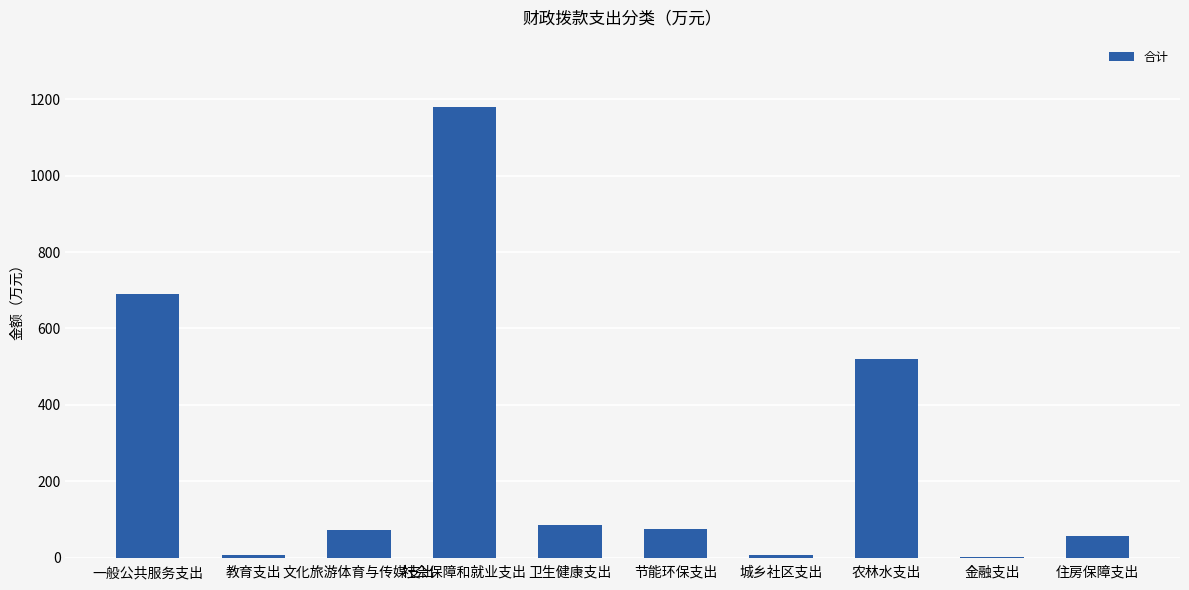

The chart shows a value of 149.1 at 卫生健康支出. True or false?

False